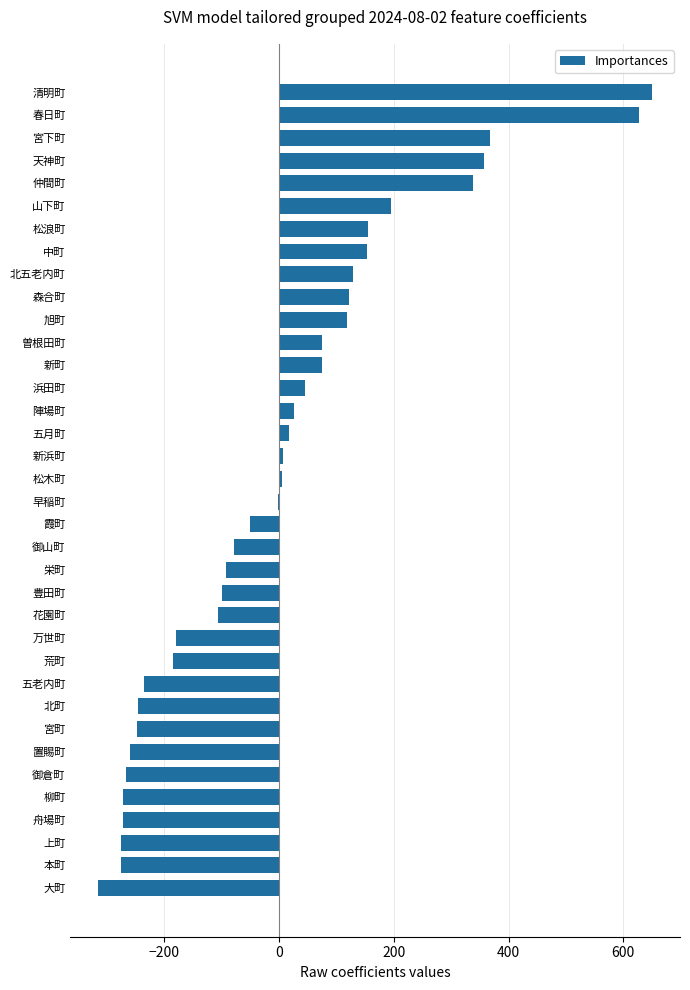

What is the approximate value at 中町?

152.6